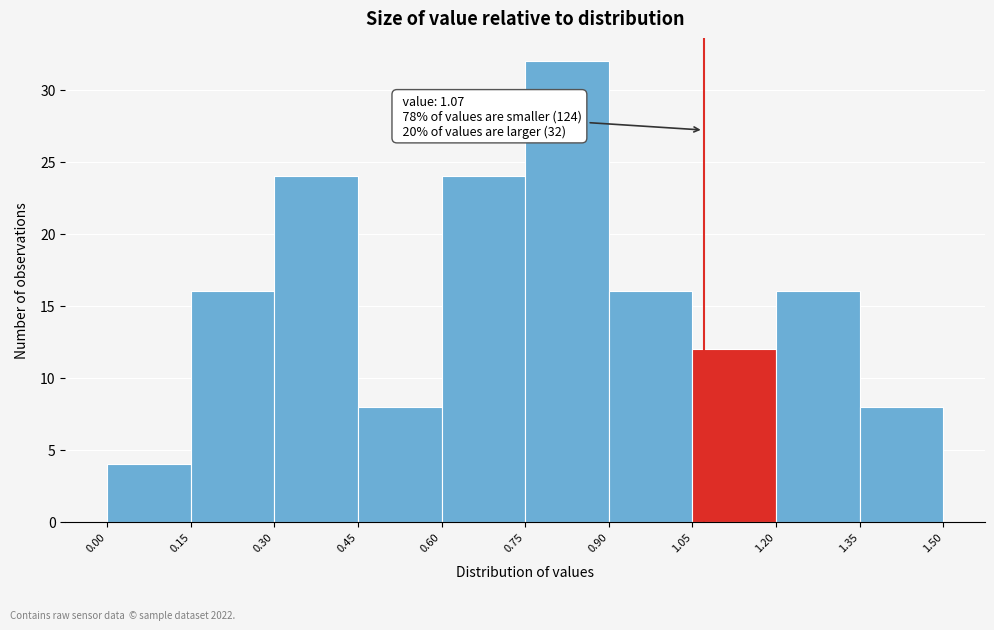

Which range on the x-axis has the tallest bar?

0.75 to 0.90